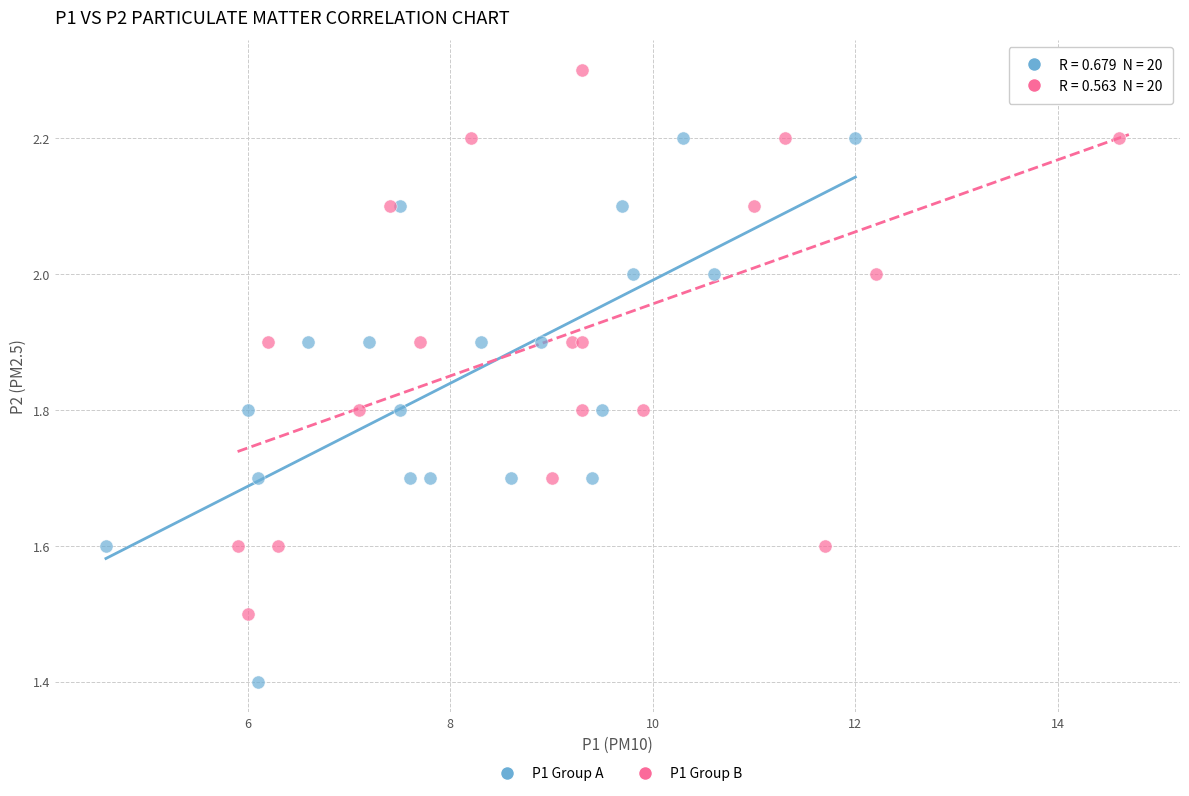

Which series contains the lowest Y value?

P1 Group A